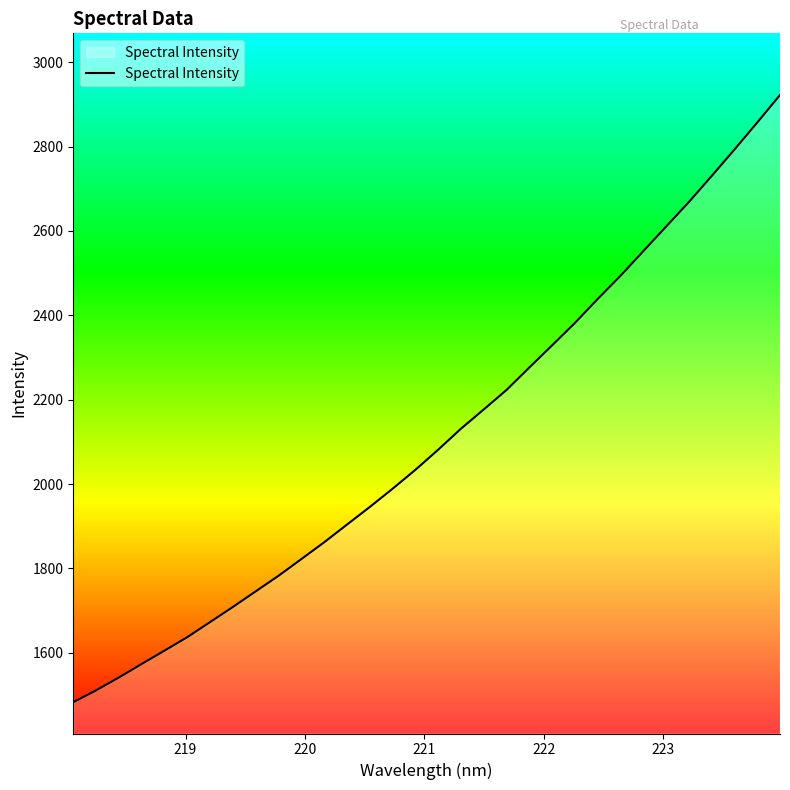

What is the greatest value displayed?

2922.3